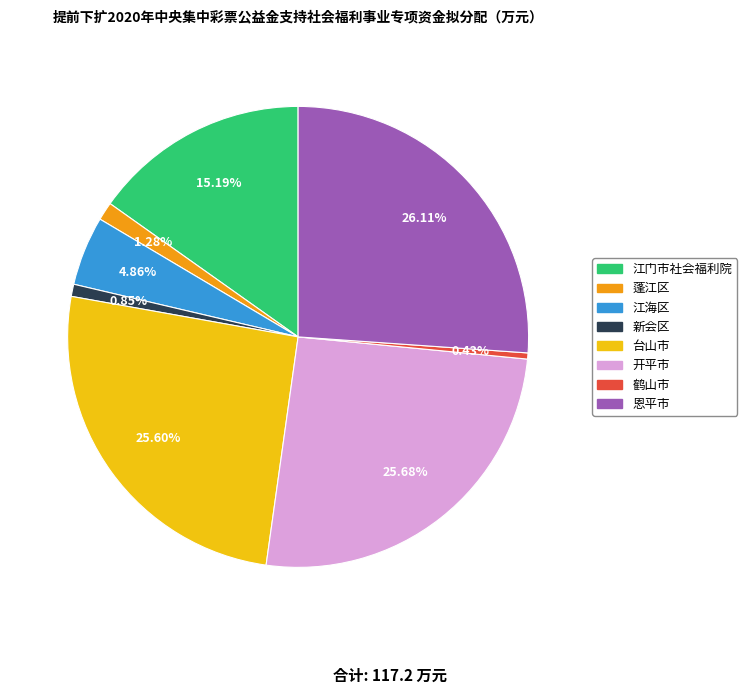

What percentage is the 开平市 slice, to the nearest percent?

26%